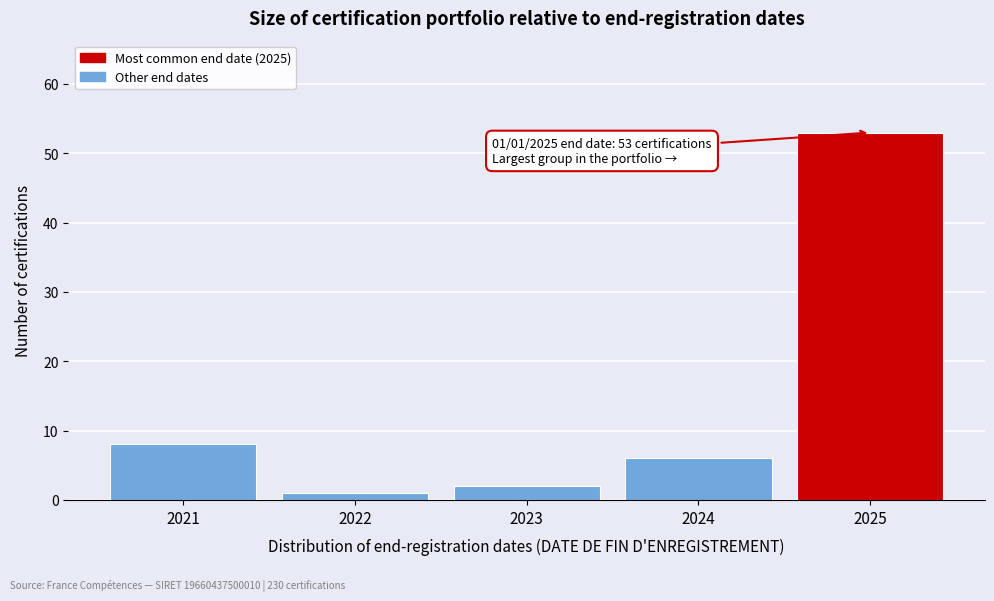

Reading right to left, extract all data points from this chart.

2025=53	2024=6	2023=2	2022=1	2021=8